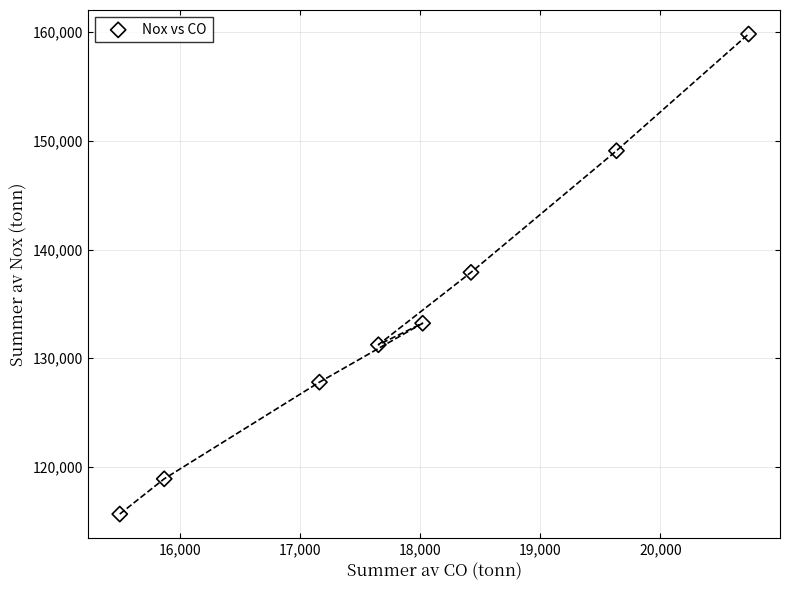

What is the range of X values (max minus min)?

5235.6